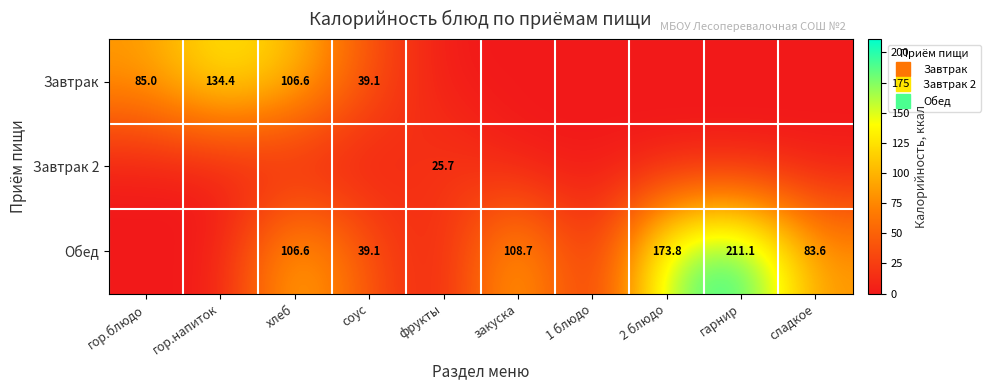

List the series in order of their peak value, lowest first.

Завтрак 2, Завтрак, Обед